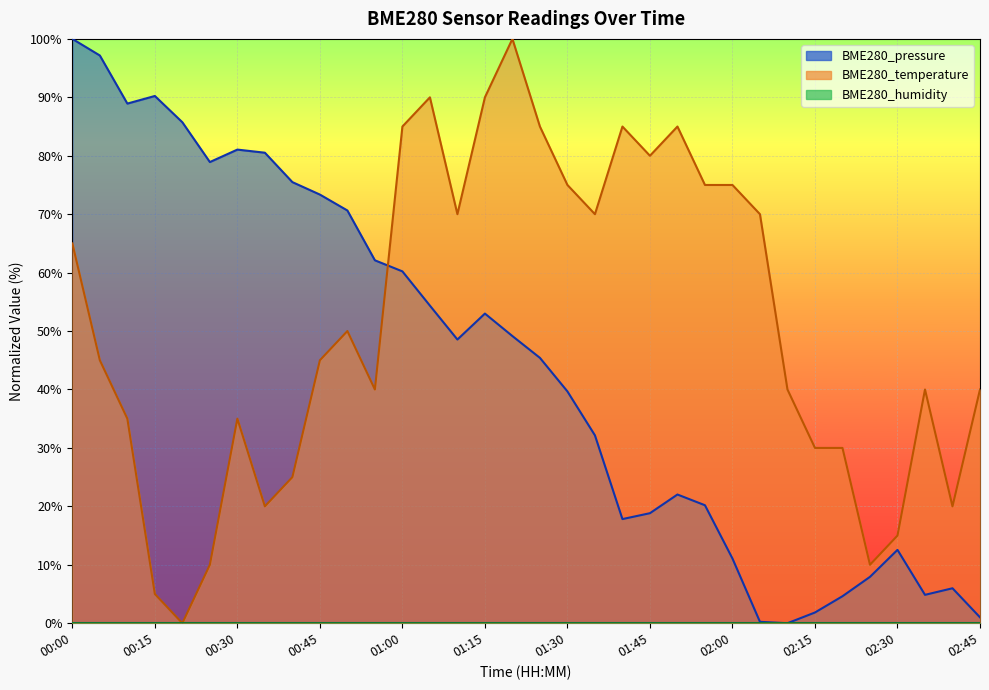

Where does the BME280_temperature series first go above 45?

00:00